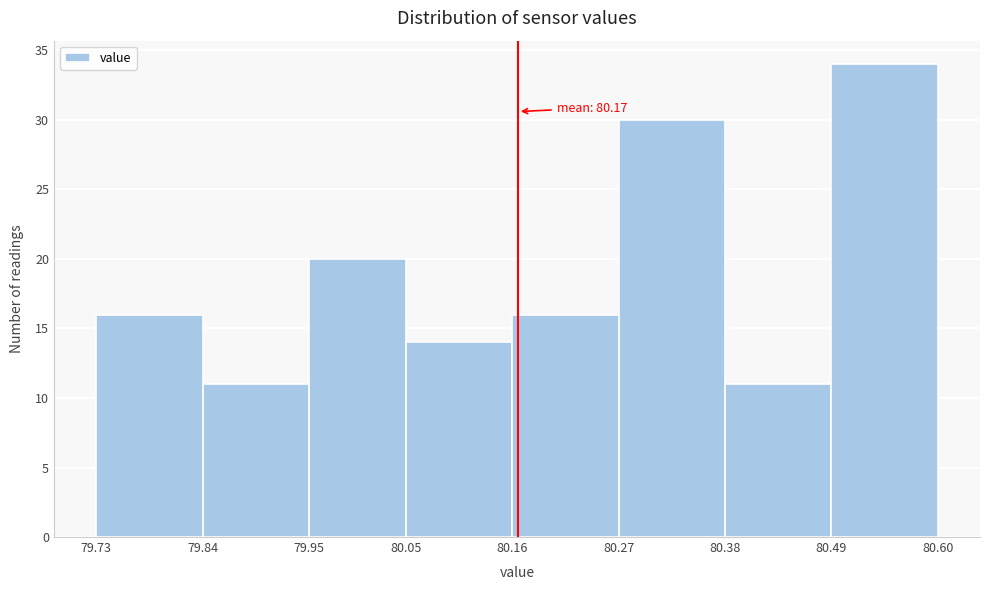

Over which range of the x-axis is the bar tallest?

80.49 to 80.60